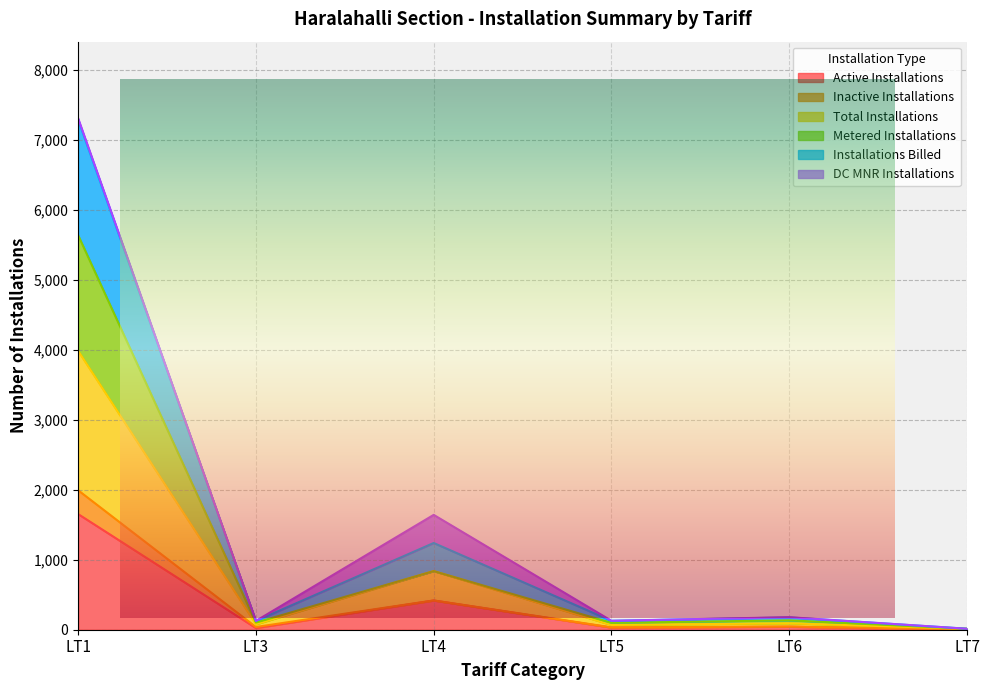

What is the sum of the Total Installations values at LT5 and LT4?

453